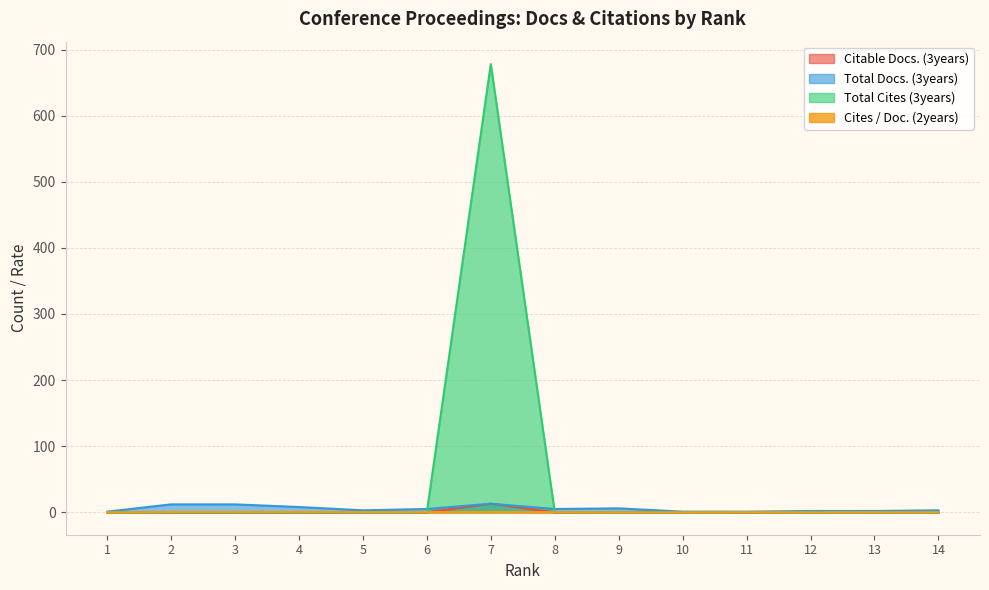

What are all the series names shown in the legend?

Citable Docs. (3years), Total Docs. (3years), Total Cites (3years), Cites / Doc. (2years)